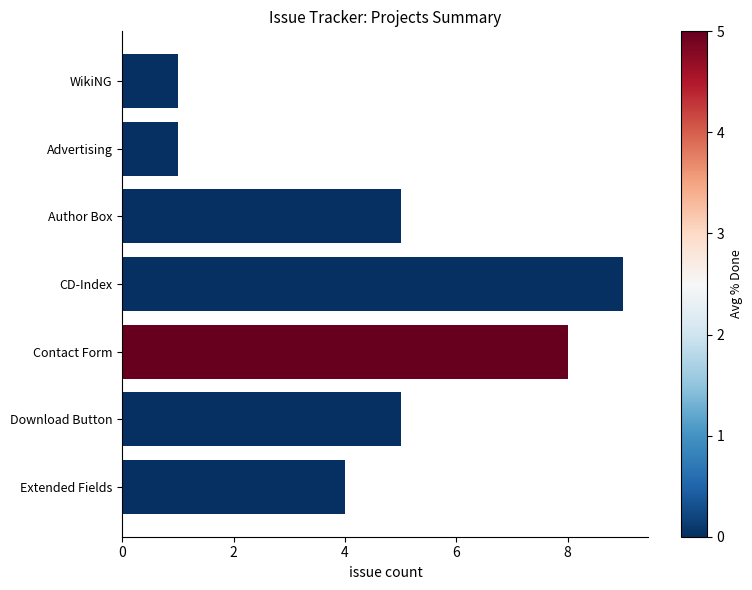

How many data points does each series have?

7